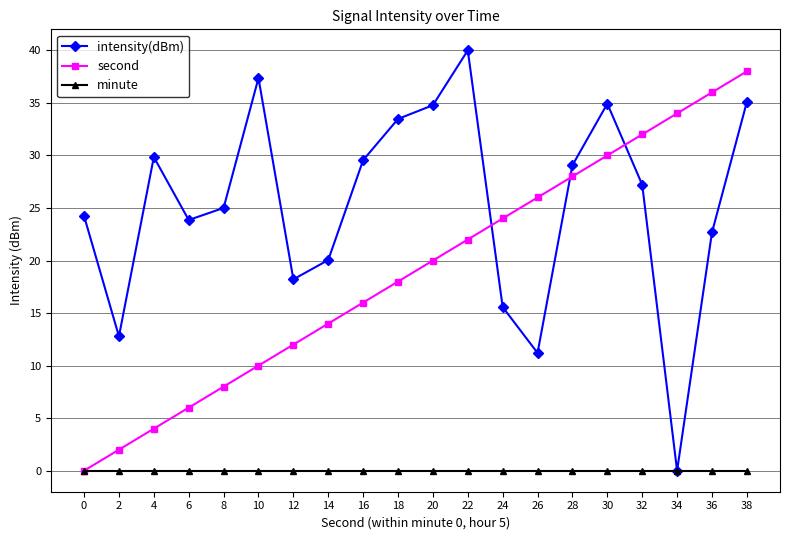

Is it true that second equals 4.2 at 10?

False